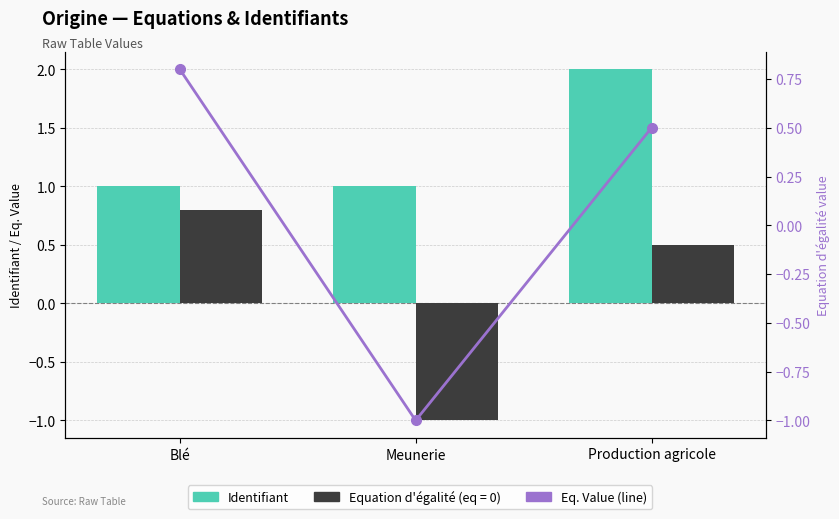

The value of Eq. Value (line) at Meunerie is -1.4. True or false?

False